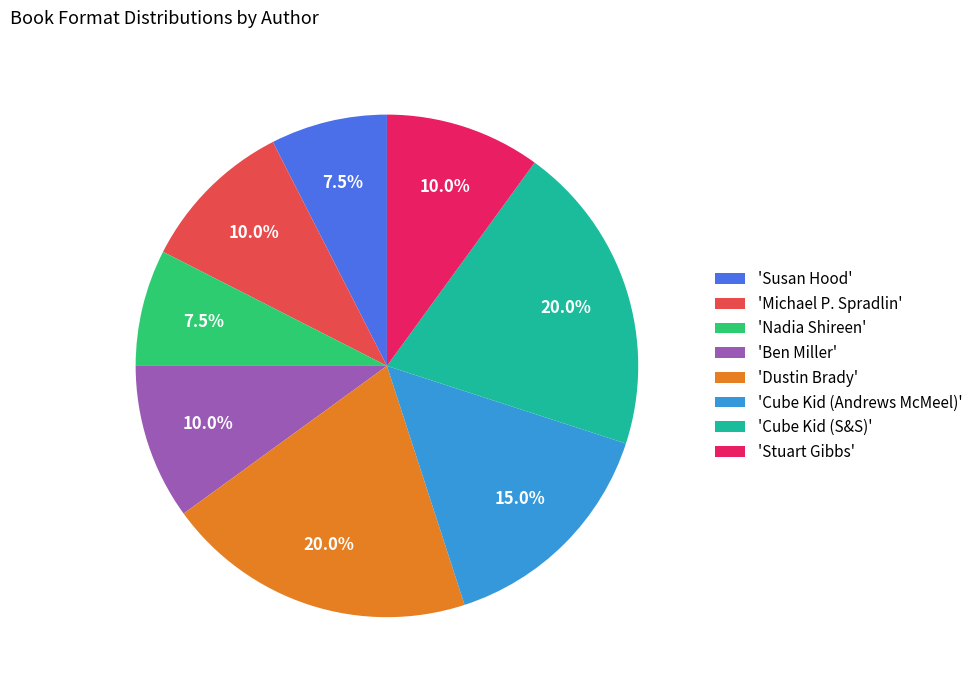

Is 'Stuart Gibbs' the majority of the pie?

No